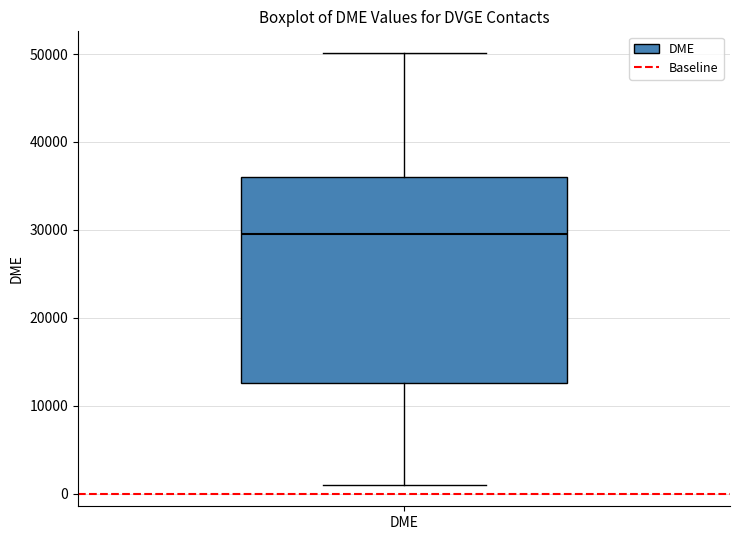

Read this box plot against the y-axis: the position of the median line, the range covered by the box, and the ends of both whiskers. The values are not printed on the chart, so give them approximately, as read against the axis.

median 30000, box 13000 to 36000, whiskers 1000 to 50000